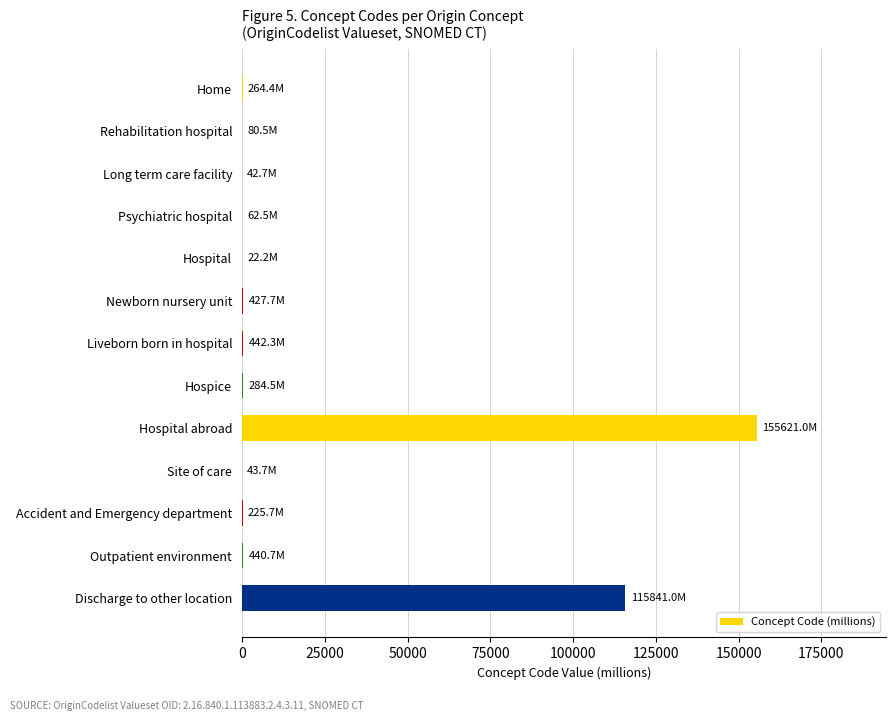

At which label is the value closest to 77821?

Discharge to other location